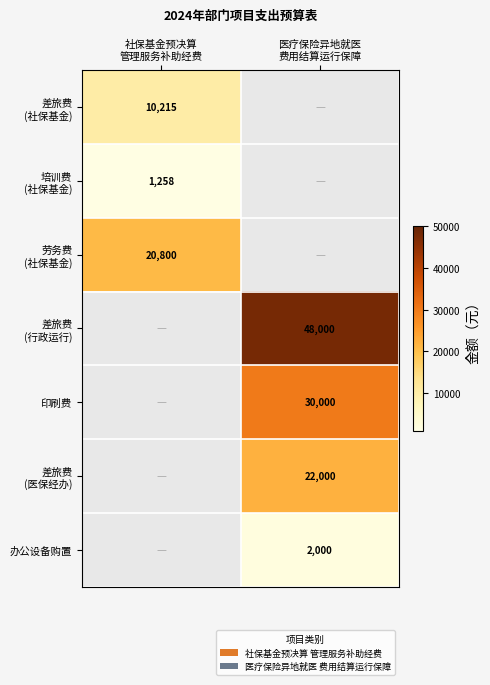

The 差旅费 (社保基金) series shows 4801 at 医疗保险异地就医 费用结算运行保障. True or false?

False